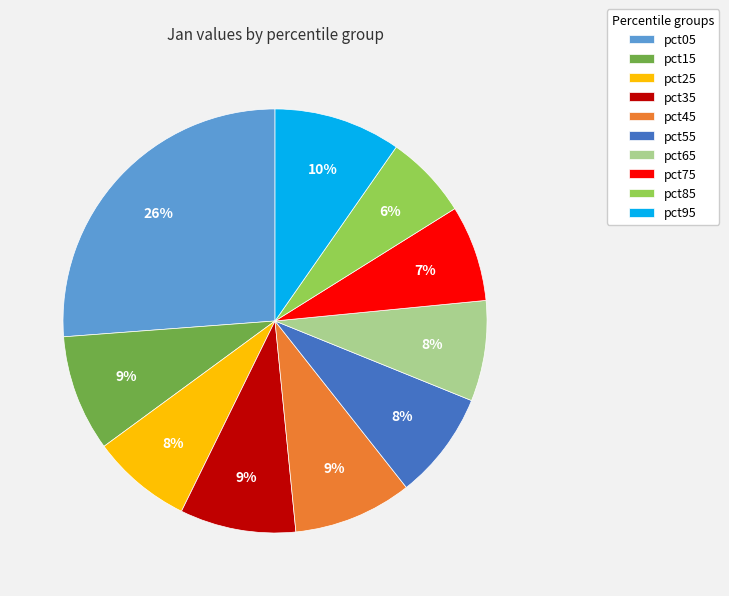

Which category has the smallest portion of the pie?

pct85